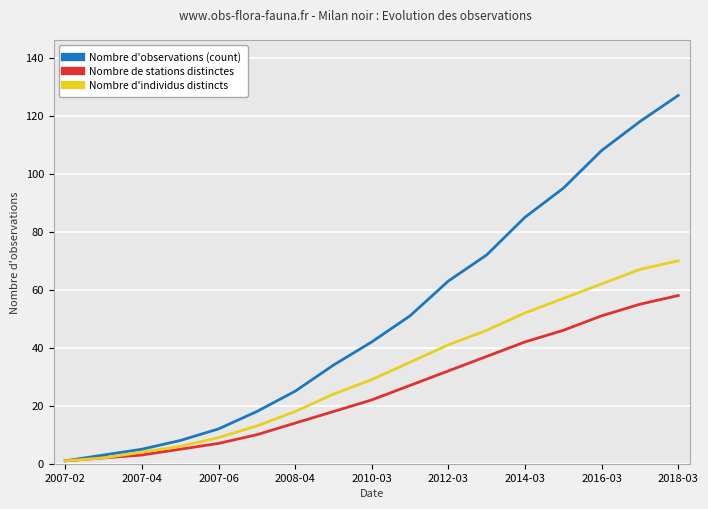

What is the minimum value for Nombre d'observations (count)?

1